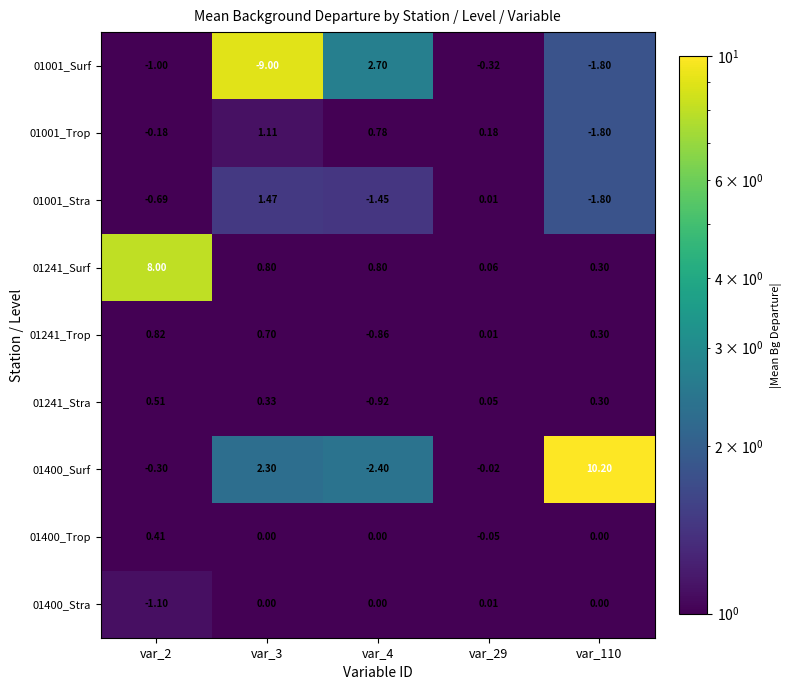

Is the value of 01001_Surf at var_3 greater than the value of 01400_Surf at var_110?

No